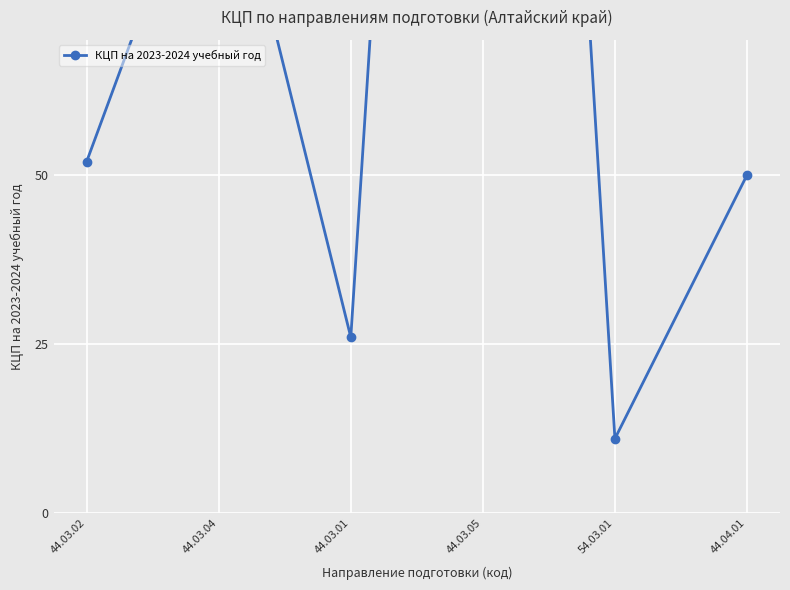

How many data points are above 52?

2